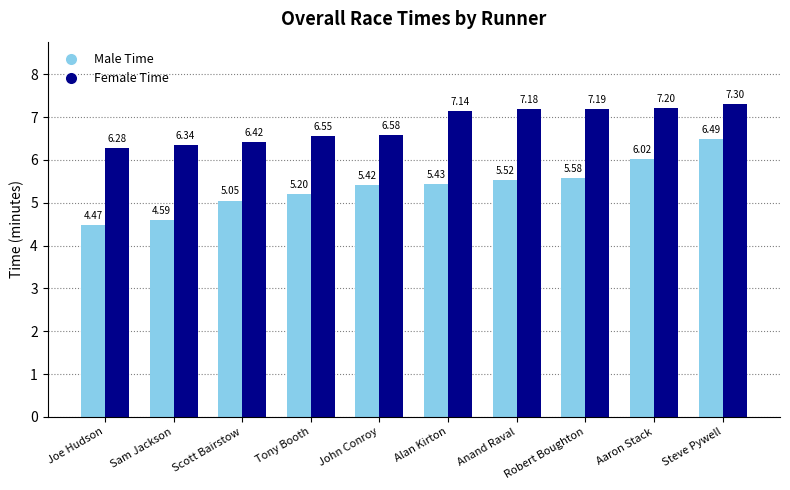

True or false: Male Time has a value of 3.4 at Robert Boughton.

False